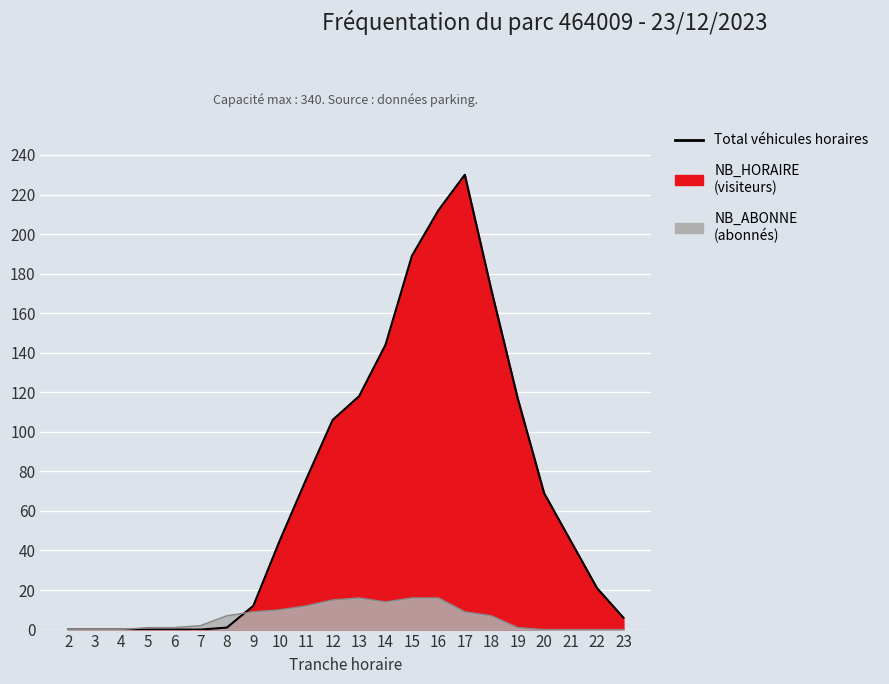

What is the difference between the highest and lowest values at 7?

2